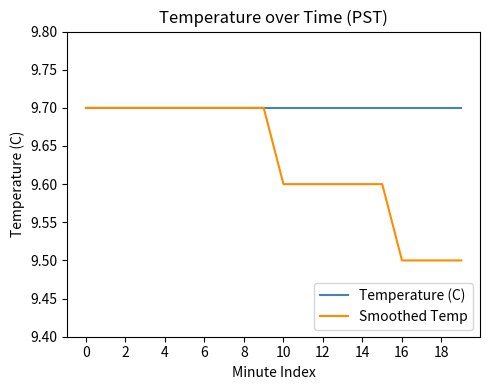

Which series has the widest spread of values?

Smoothed Temp